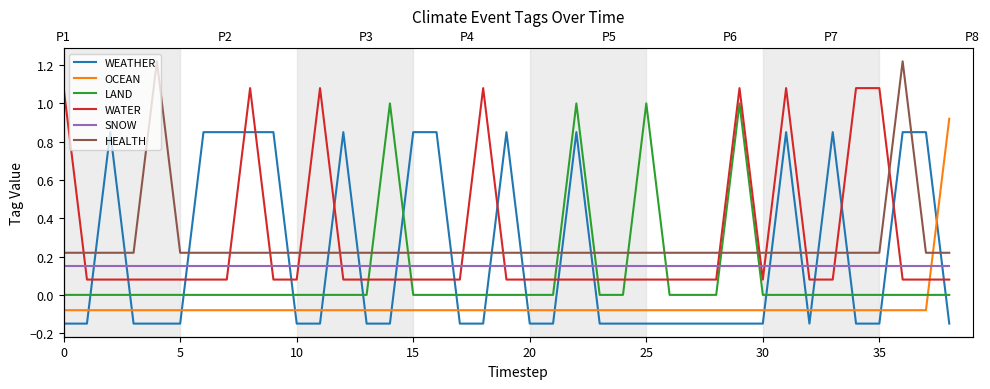

How many data points does each series have?

39